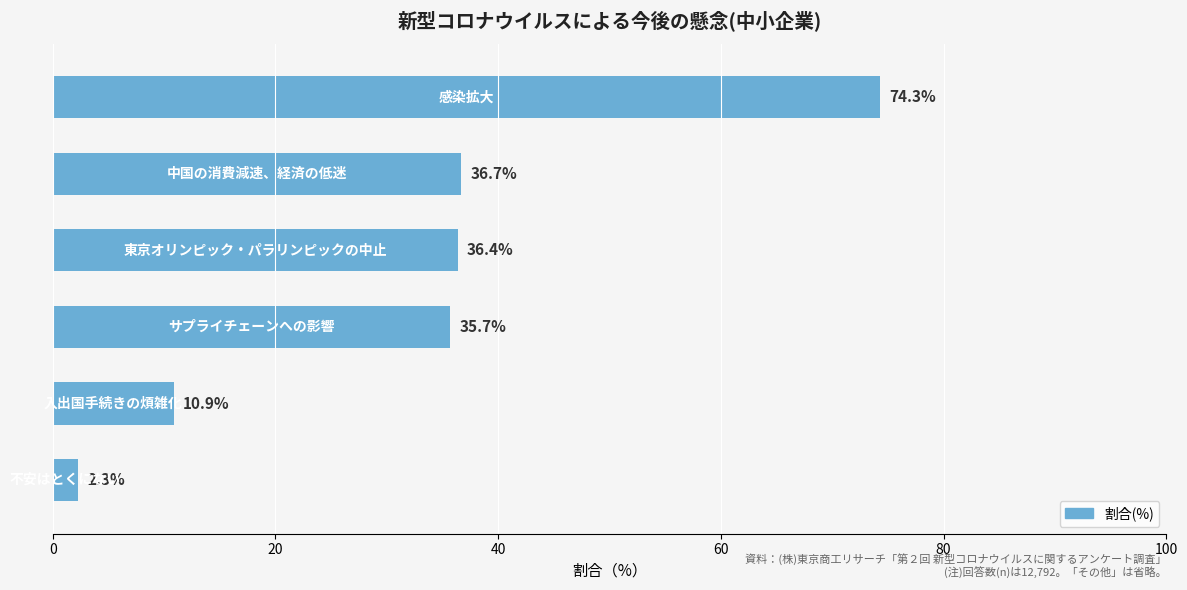

What is the average value?

32.7